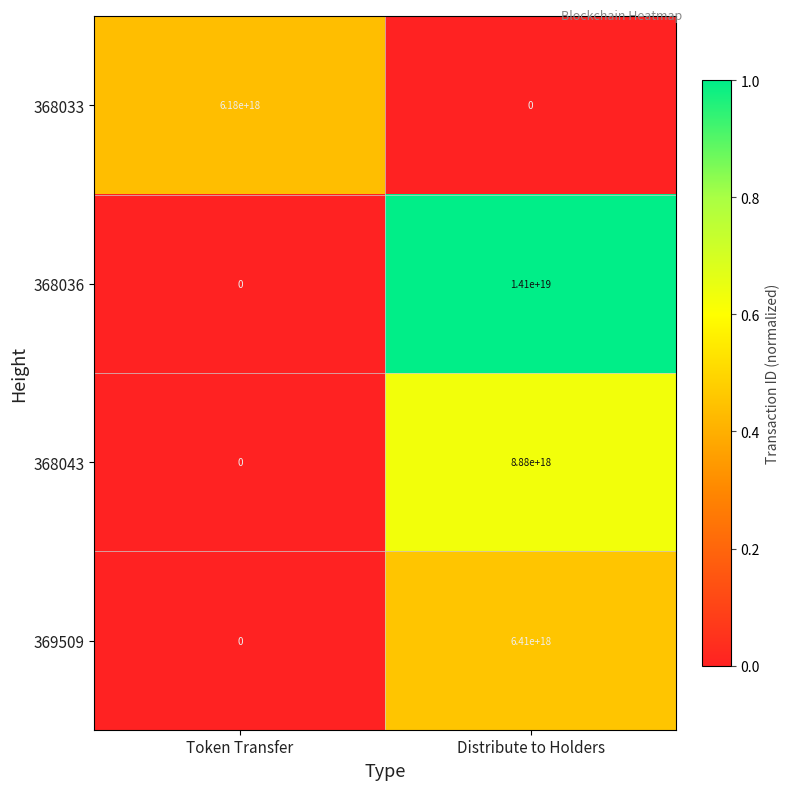

True or false: 368033 has a value of 6180000000000000000 at Token Transfer.

True